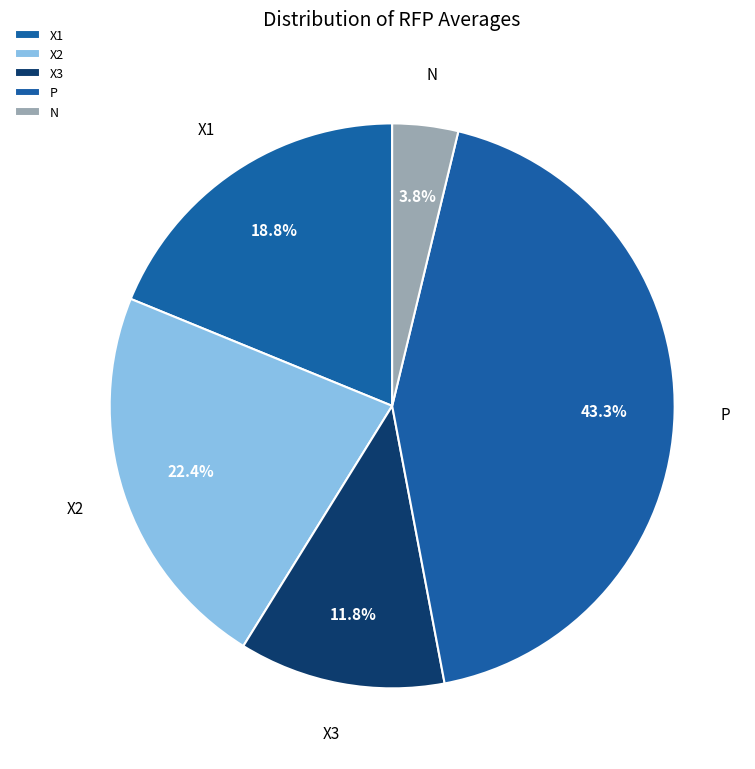

Count the number of slices in the pie.

5